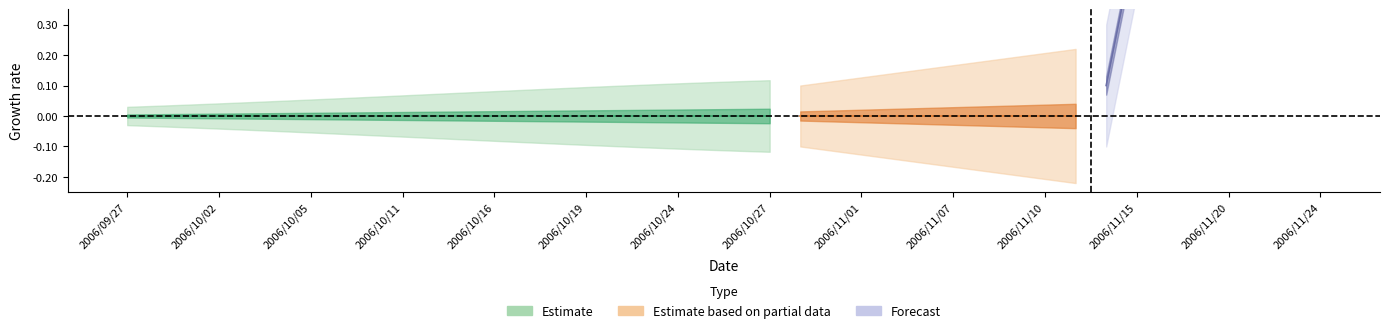

What position from the left is 2006/10/30?

23